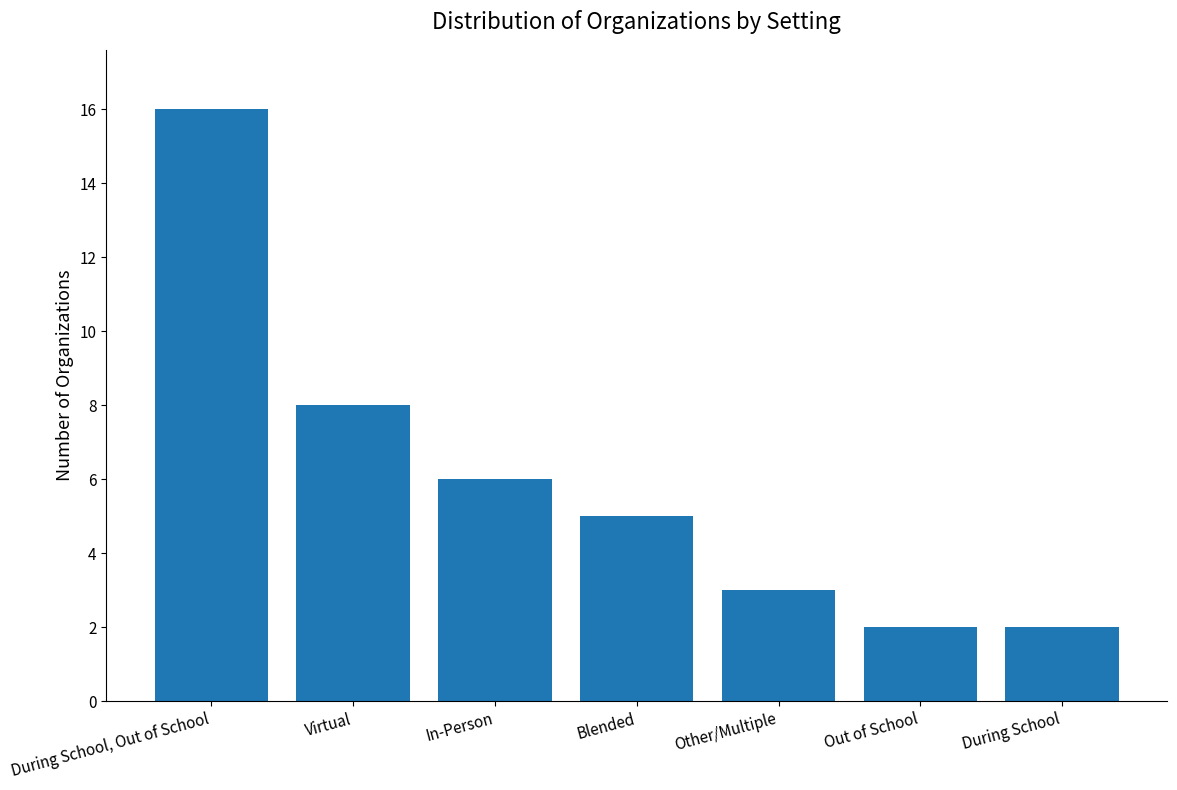

The value at Virtual is 8. True or false?

True